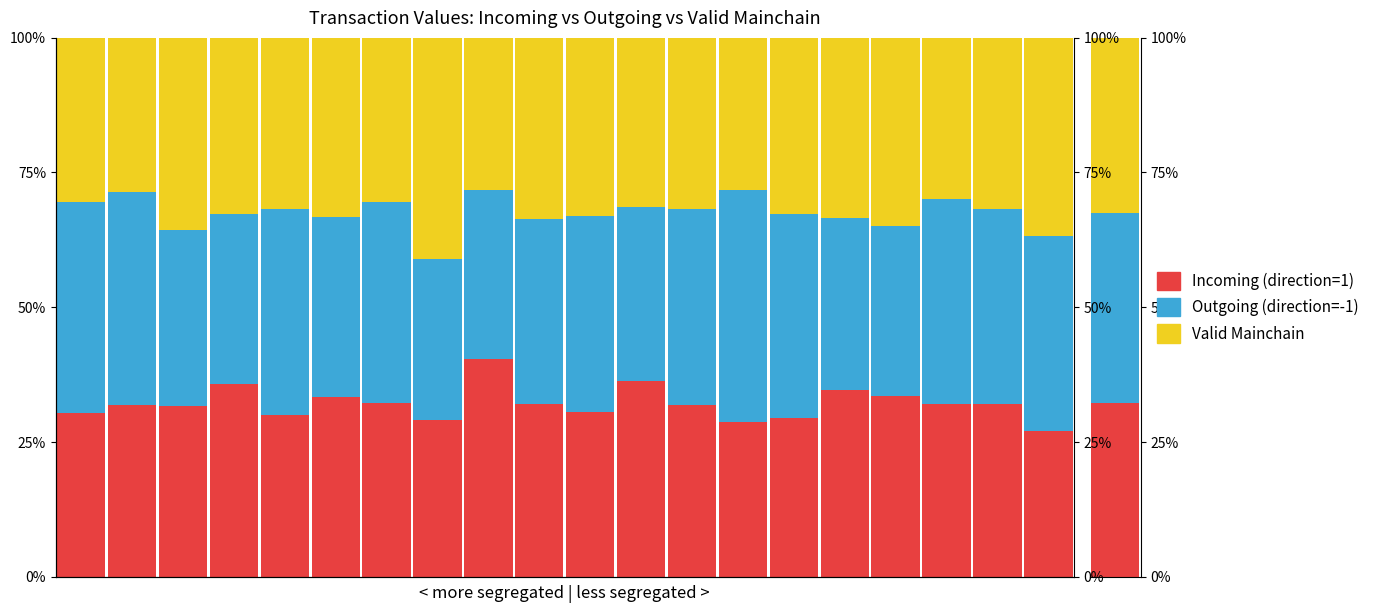

At which label does Incoming (direction=1) first exceed 32?

3